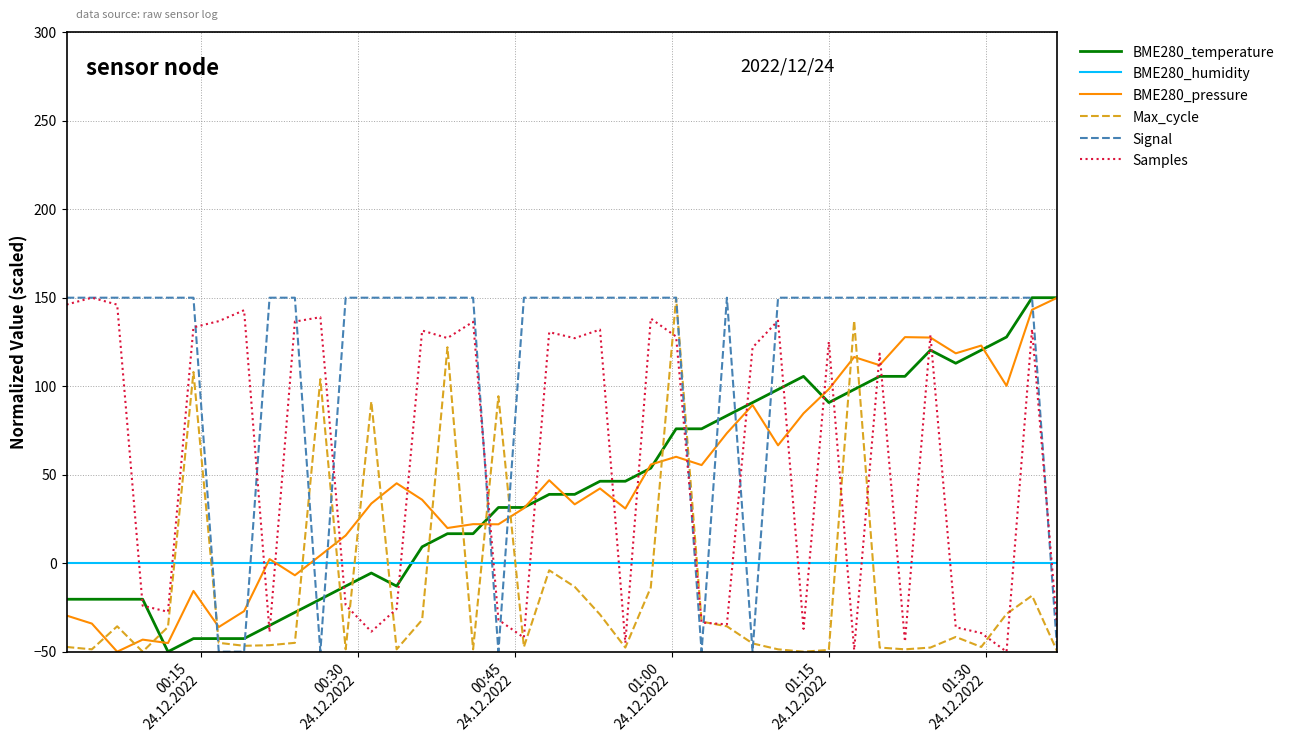

Which series has the largest total across all categories?

Signal